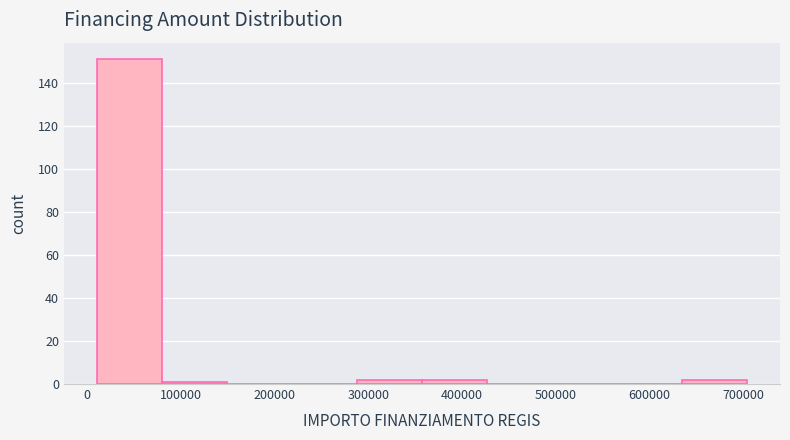

Reading left to right, list every bar in this chart as the range it spans on the x-axis followed by its height. Neither the bar edges nor the heights are printed on the chart, so give them approximately, as read against the axes.

10000 to 80000: 152
80000 to 150000: under 2
150000 to 220000: 0
220000 to 290000: 0
290000 to 360000: 2
360000 to 430000: 2
430000 to 500000: 0
500000 to 570000: 0
570000 to 630000: 0
630000 to 700000: 2